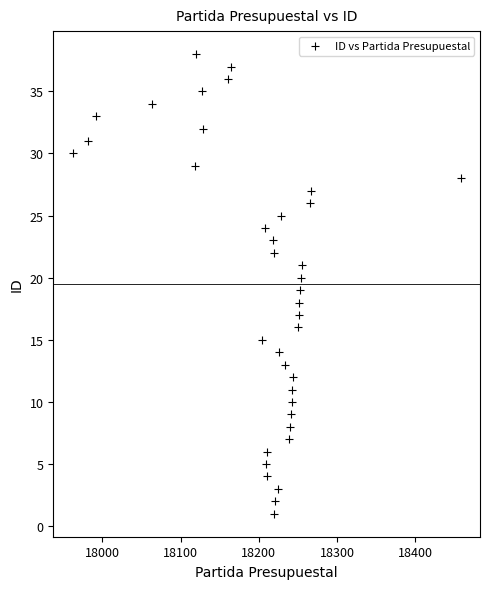

What is the range of Y values (max minus min)?

37